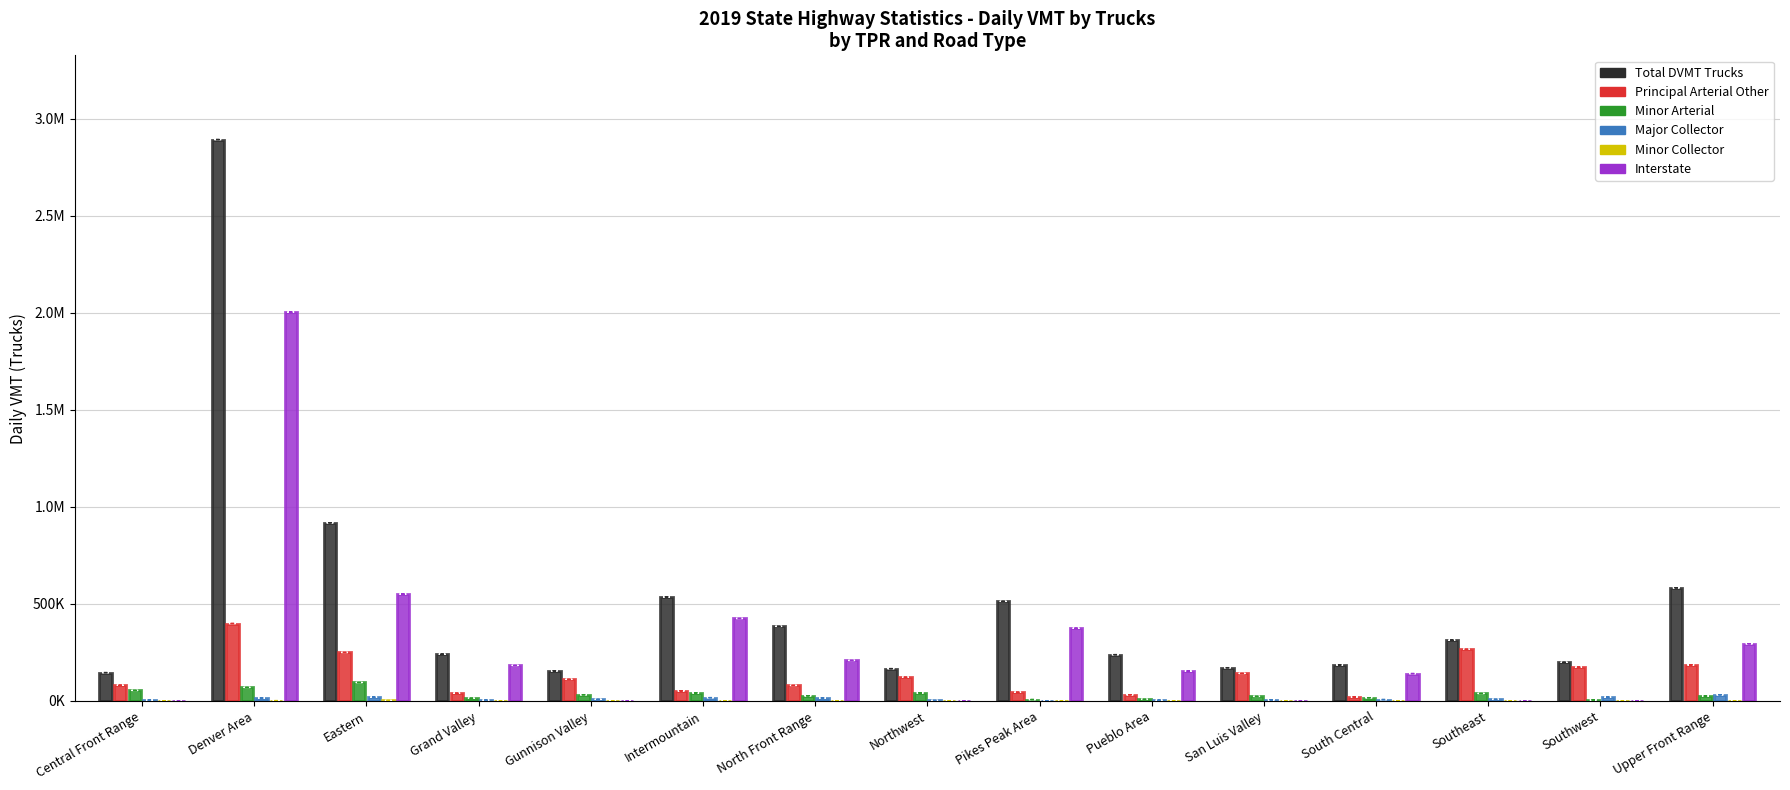

What is the label of the 14th bar from the left?

Southwest